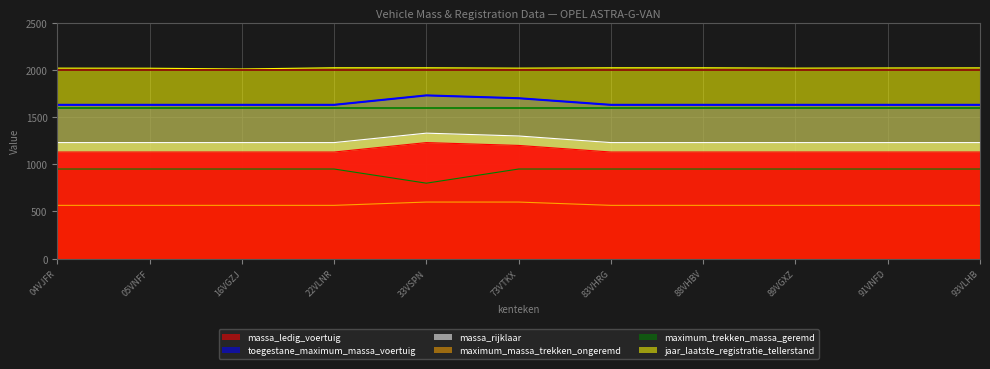

True or false: massa_rijklaar has a value of 2035 at 88VHBV.

False